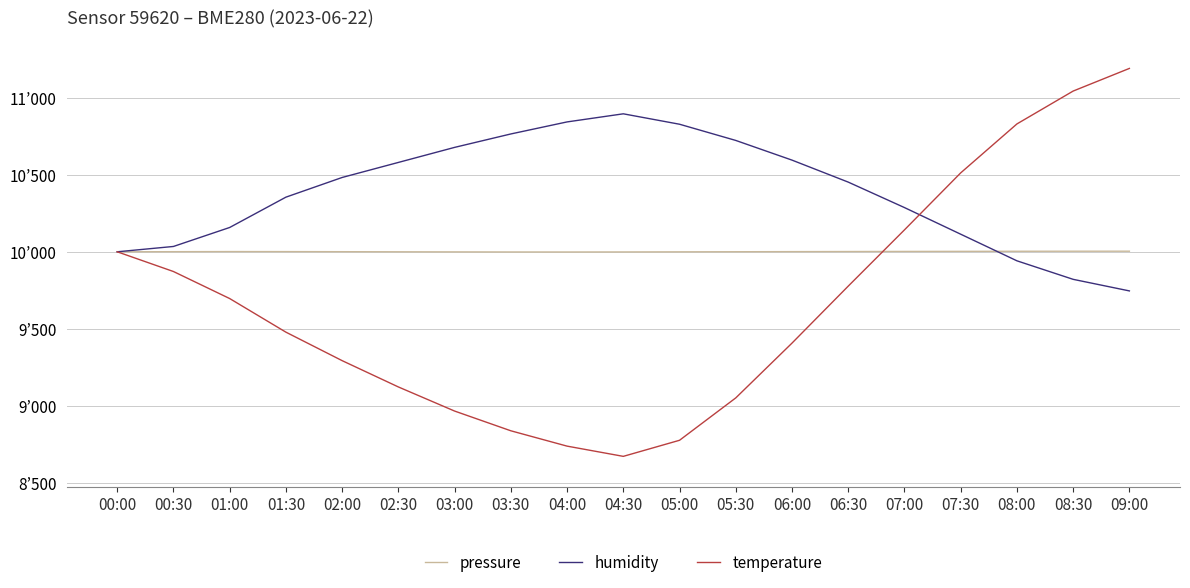

True or false: temperature and pressure intersect in this chart.

True